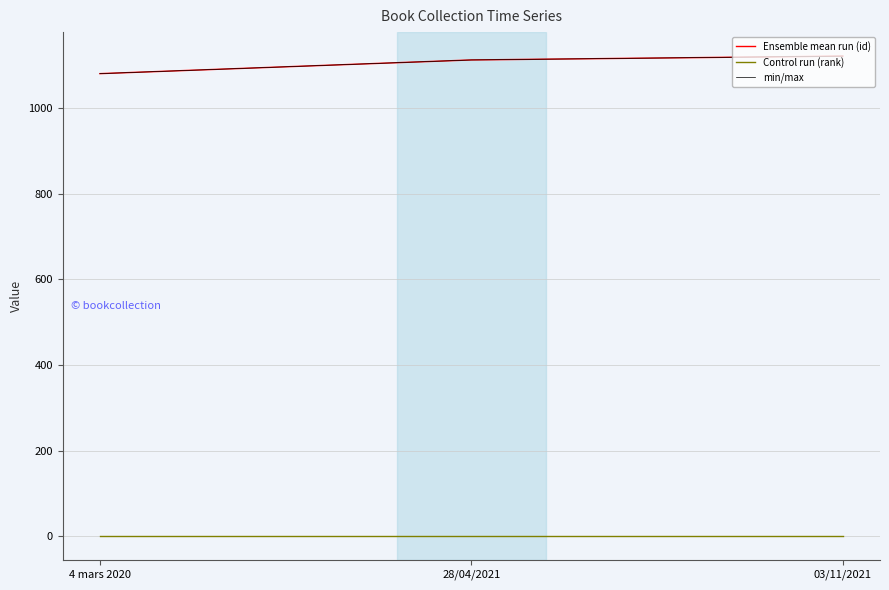

What is the label of the 3rd point from the left?

03/11/2021